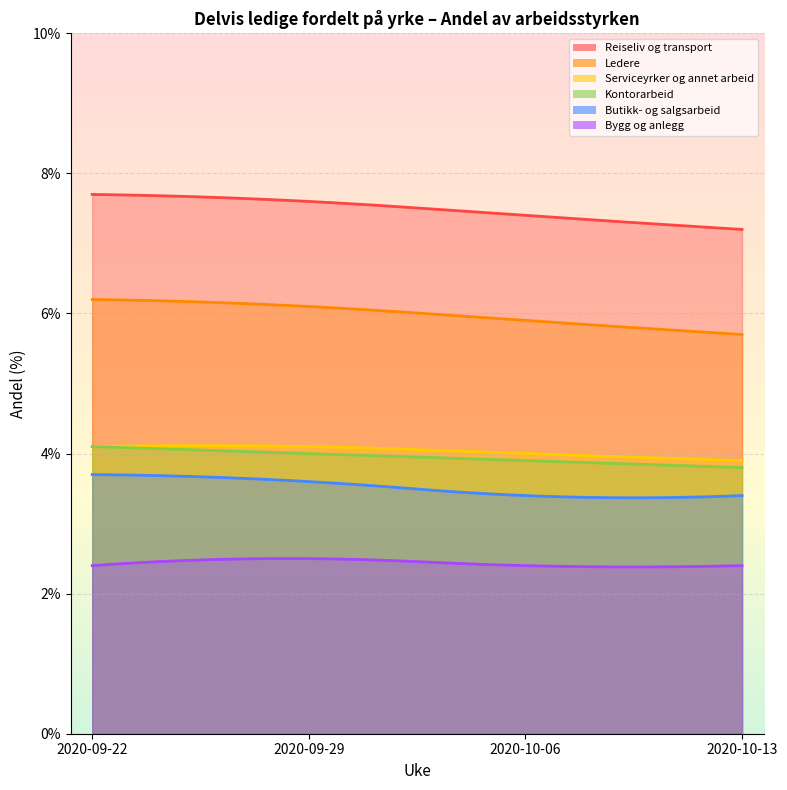

What is the label of the 4th point from the right?

2020-09-22